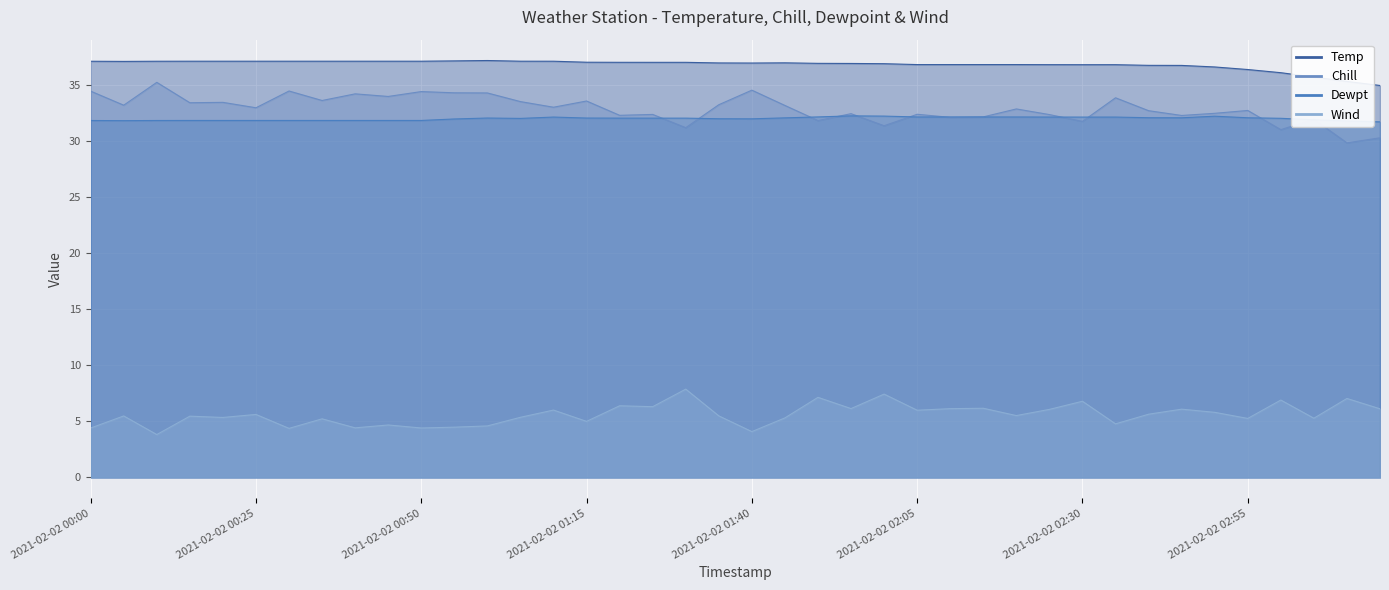

Rank the series by their maximum value, from lowest to highest.

Wind, Dewpt, Chill, Temp